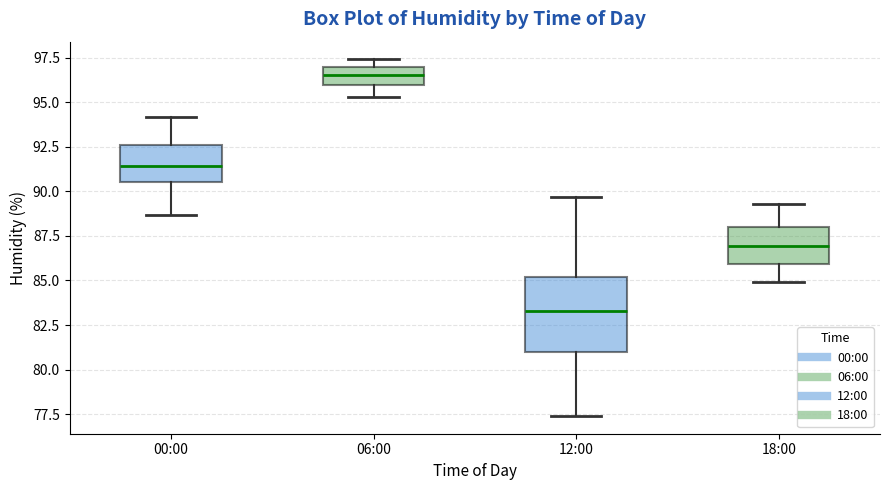

Where is the upper edge of the box for 00:00 on the y-axis? The values are not printed on the chart, so give them approximately, as read against the axis.

92.5